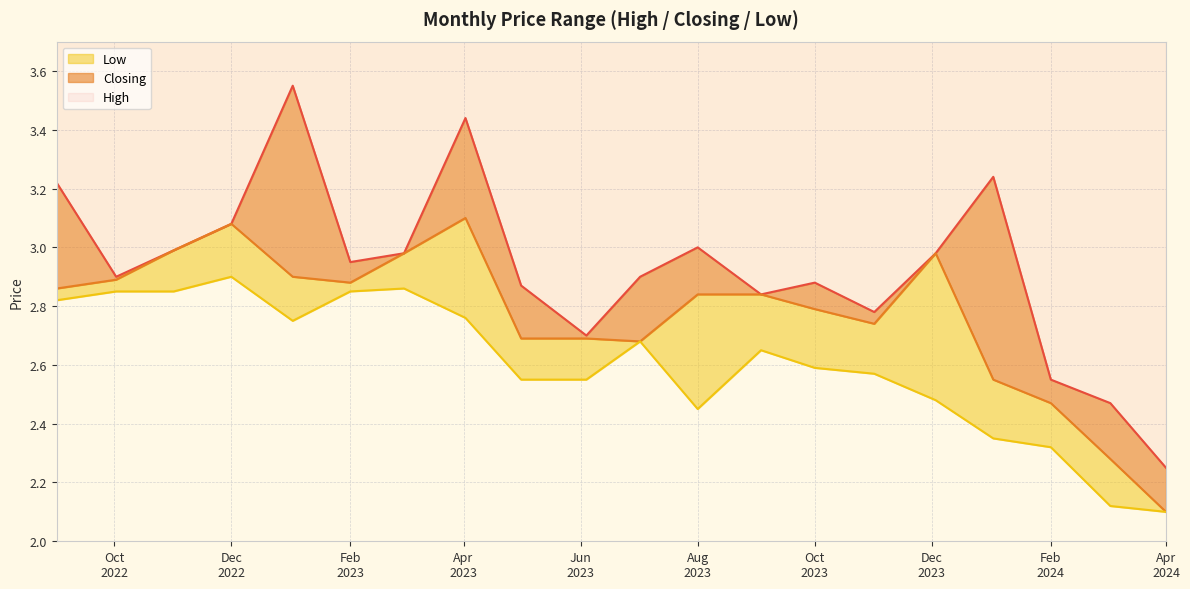

What is the maximum value shown in the chart?

3.5